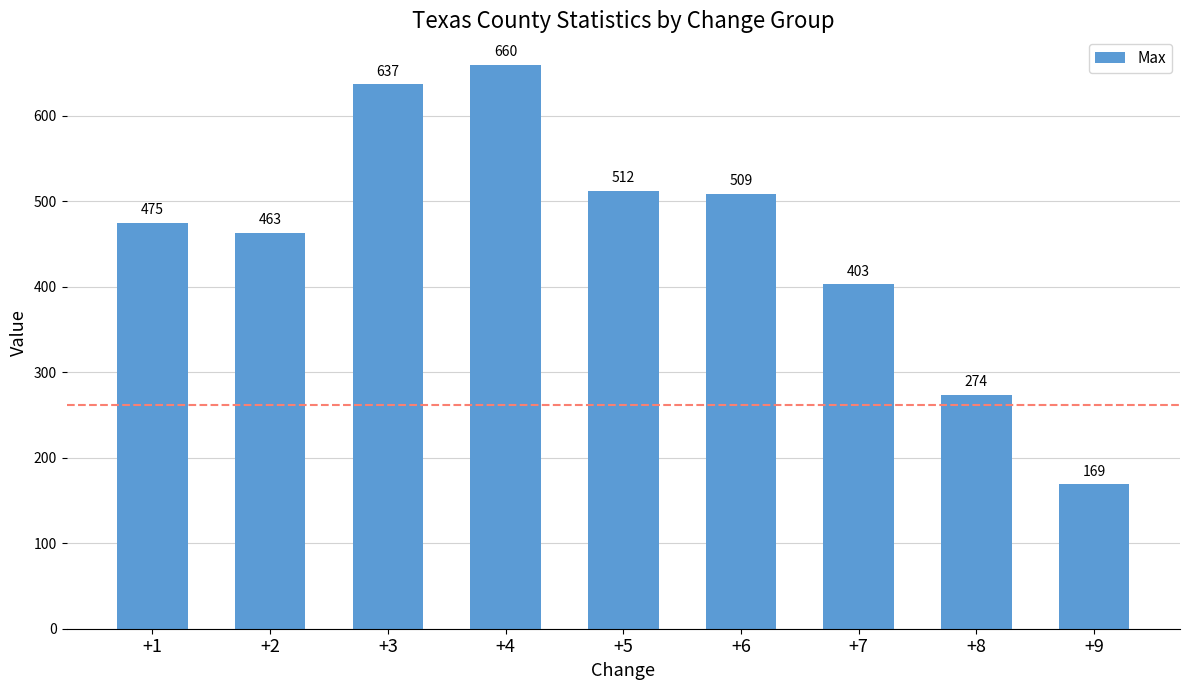

Is it true that the value at +5 is 192?

False